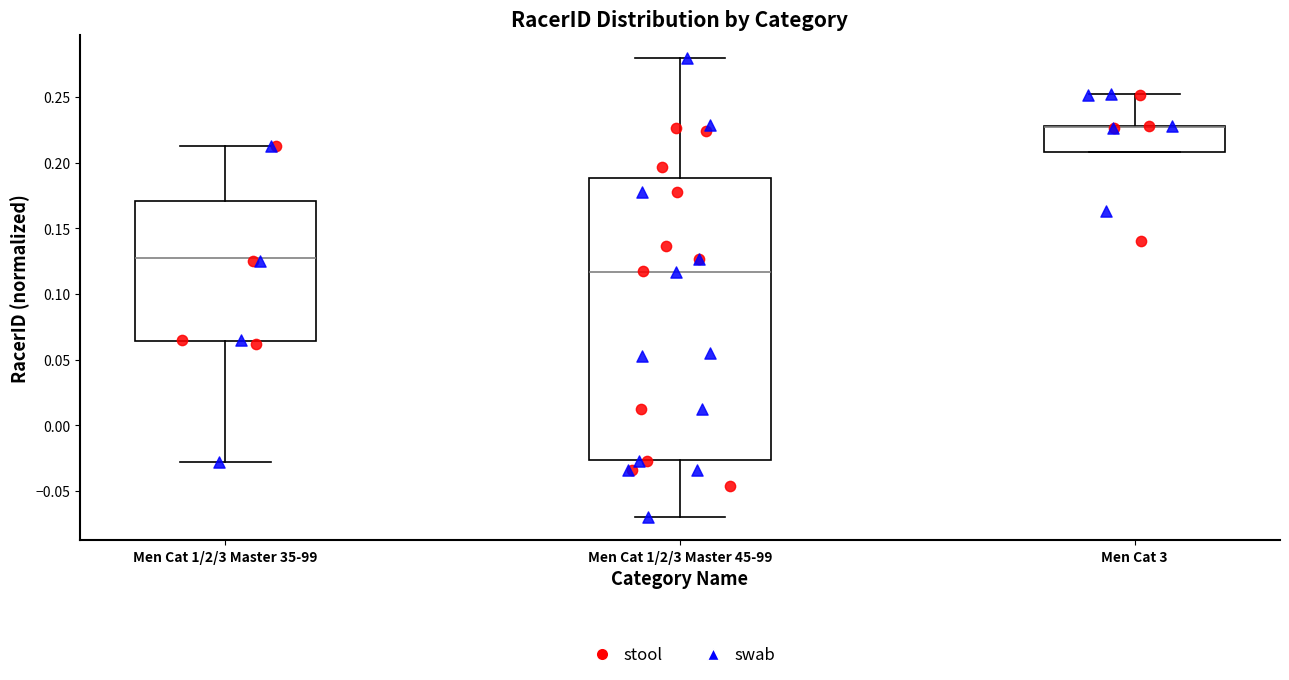

Where does the lower whisker of the box for Men Cat 1/2/3 Master 35-99 end on the y-axis? The values are not printed on the chart, so give them approximately, as read against the axis.

-0.030